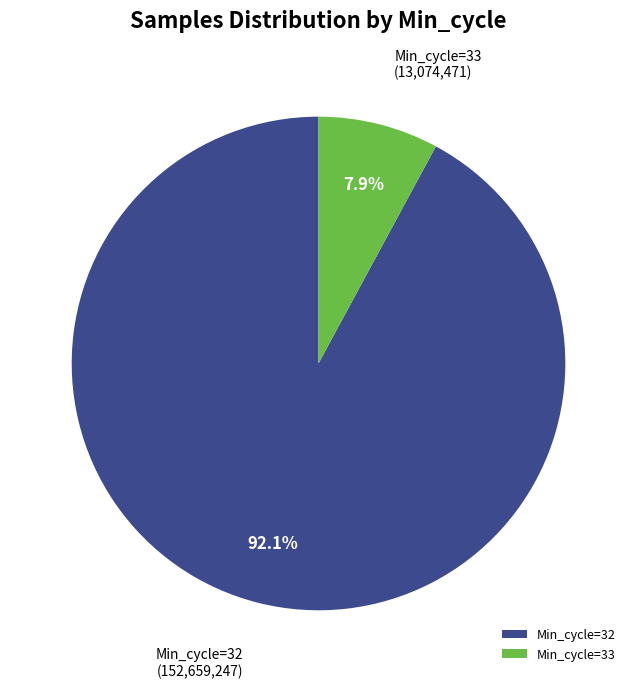

What percentage is NOT represented by Min_cycle=33?

92.1%